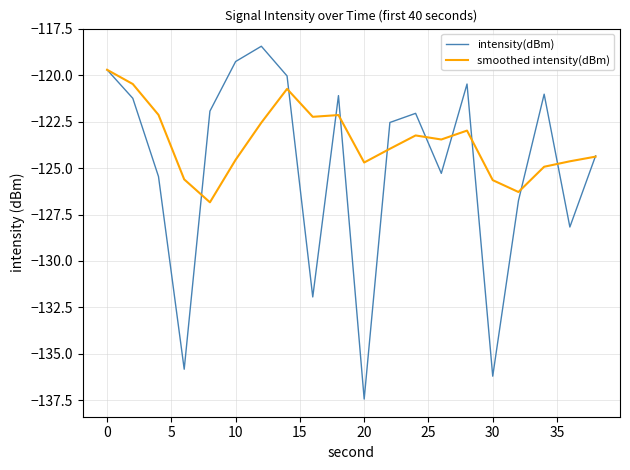

Which series has the largest total across all categories?

smoothed intensity(dBm)